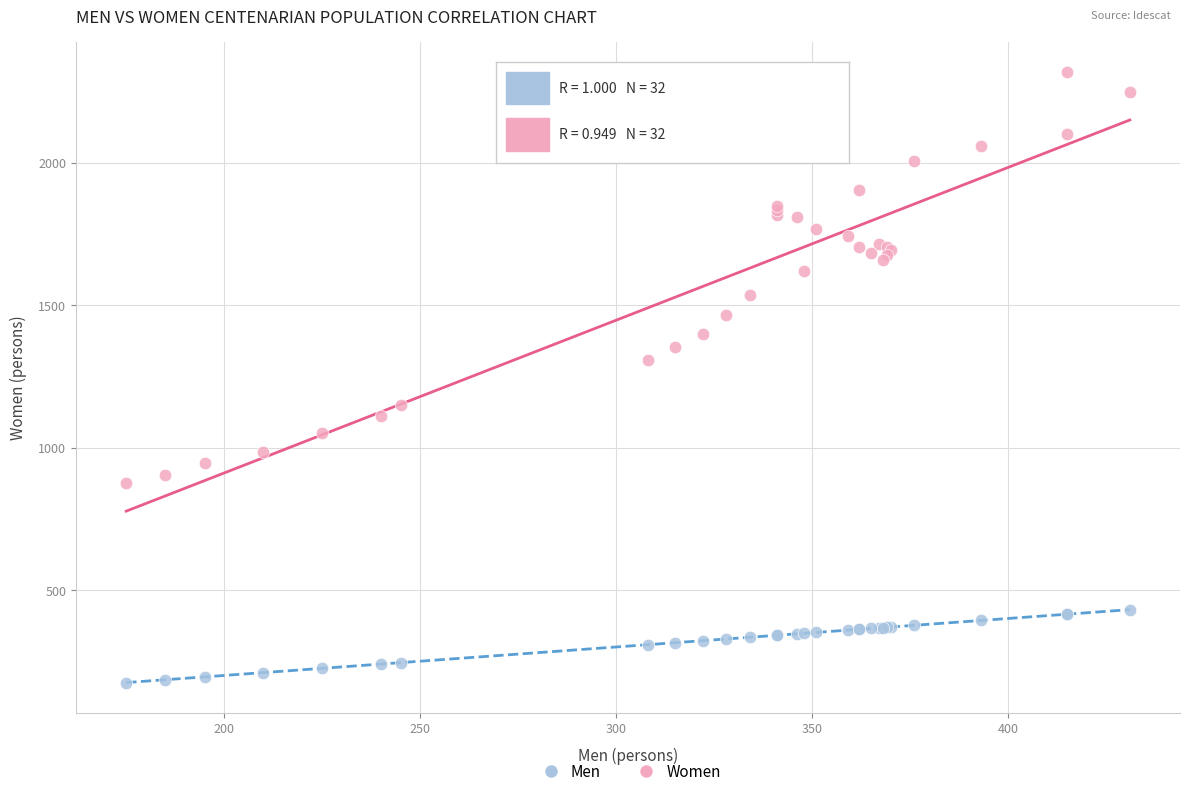

Which series has the largest Y range (max minus min)?

Women